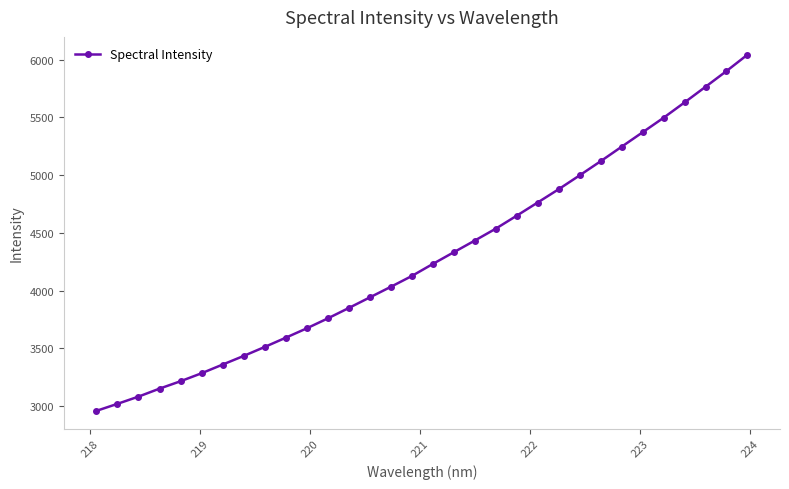

What is the difference between the maximum and minimum values?

3085.4